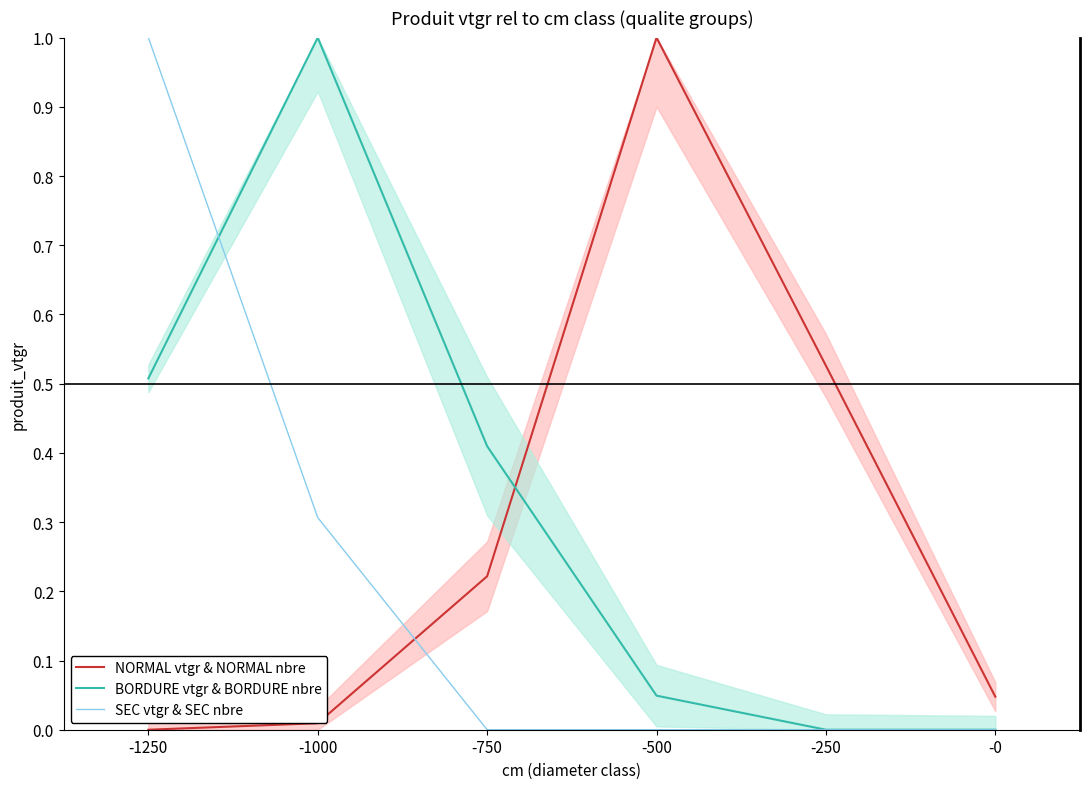

How many data points in SEC vtgr & SEC nbre are above 0?

2